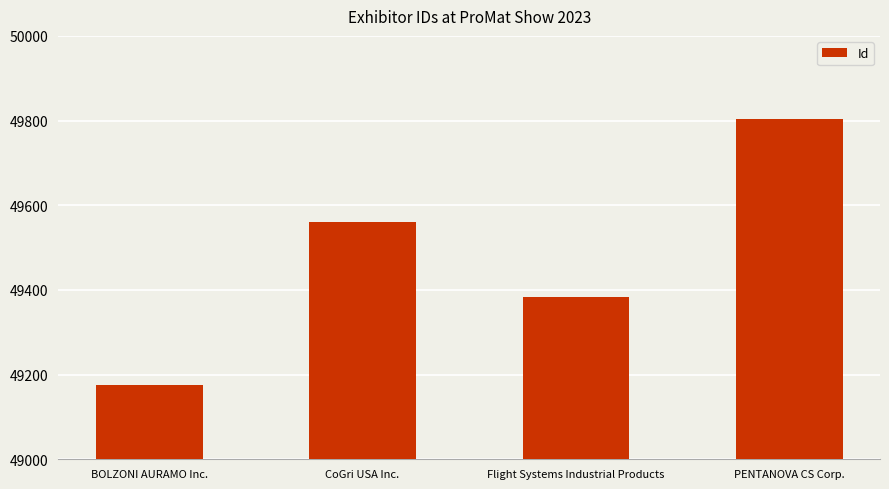

How many values are below 49561?

2